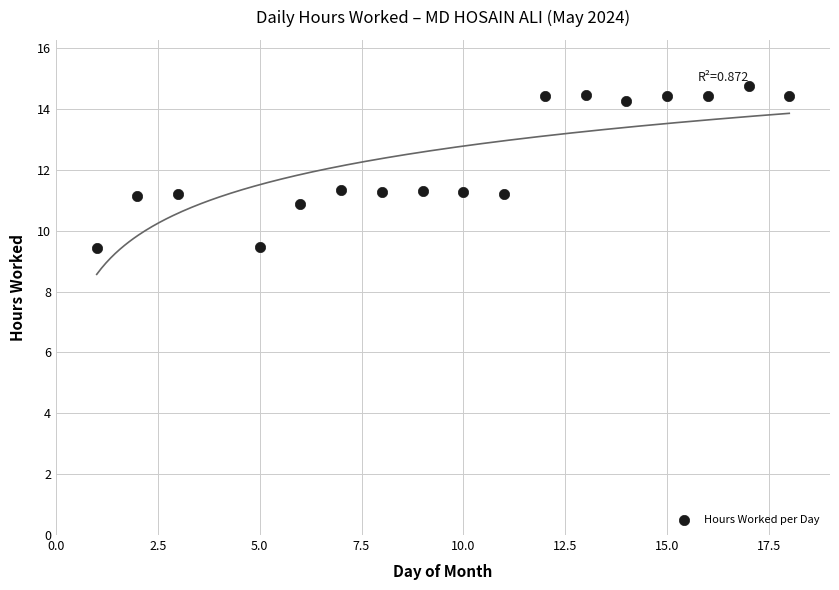

How many data points are displayed?

17